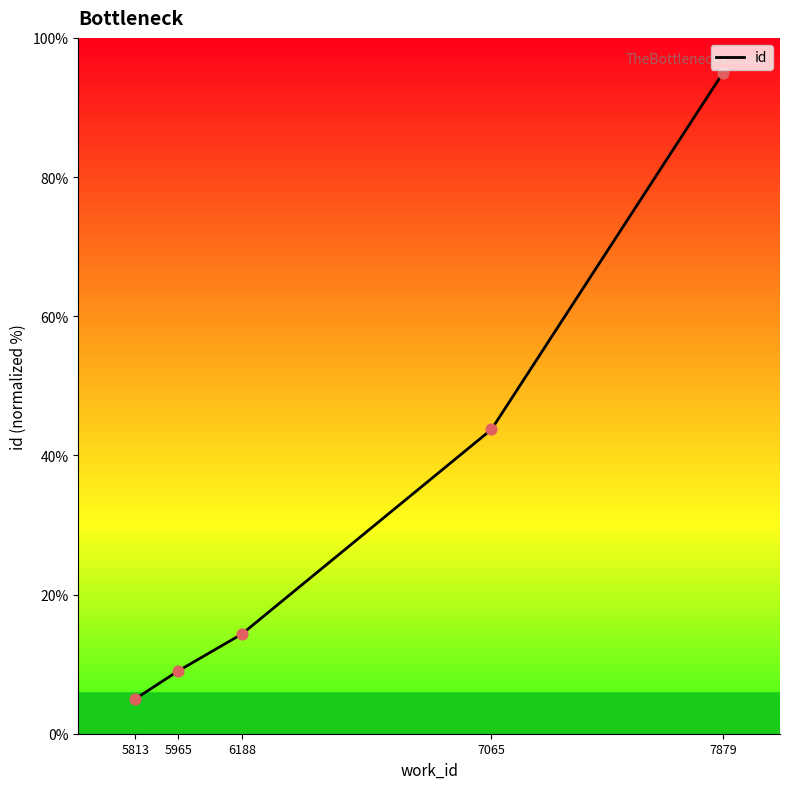

Approximately how many times larger is the value at 5813 compared to 5965?

0.6